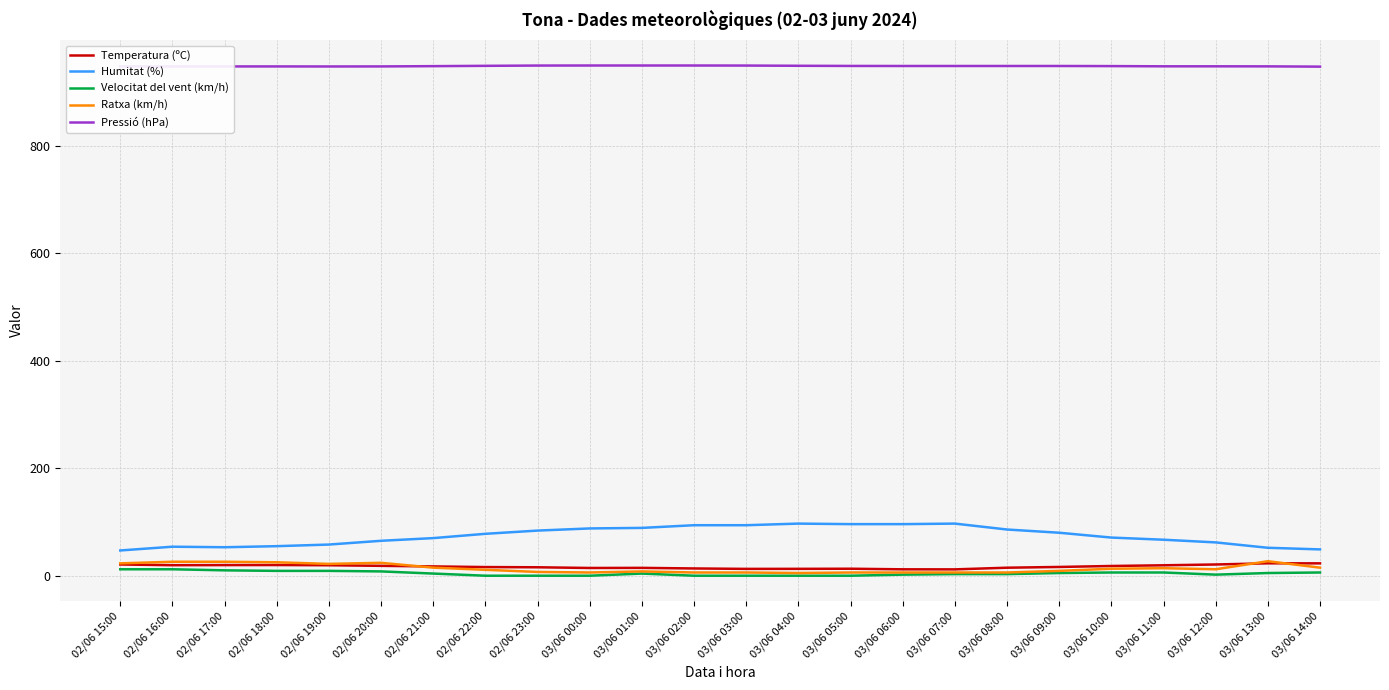

What is the sum of the Temperatura (ºC) values at 03/06 04:00 and 03/06 10:00?

30.9